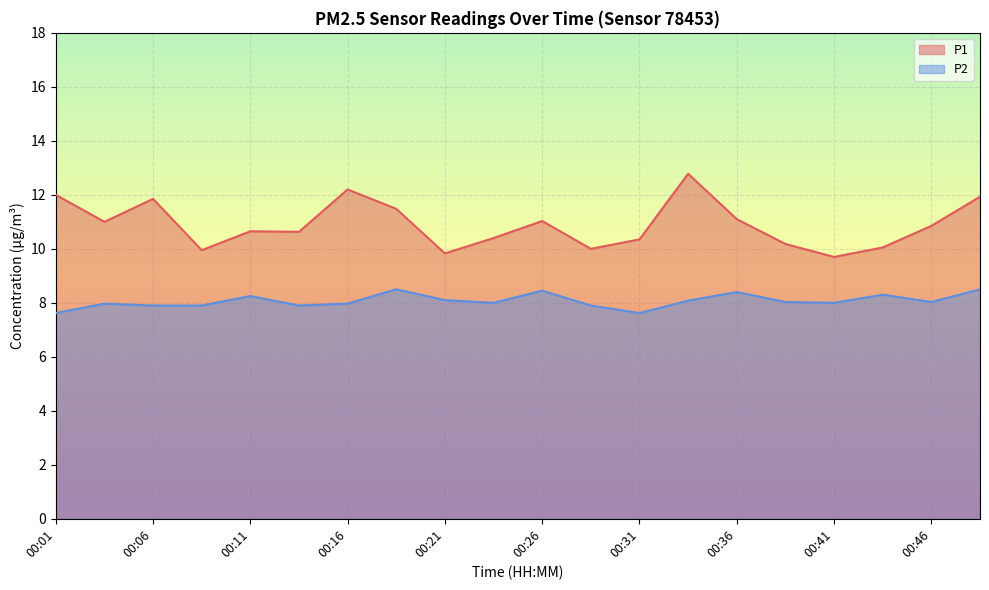

At which category is the sum across all series the highest?

00:33